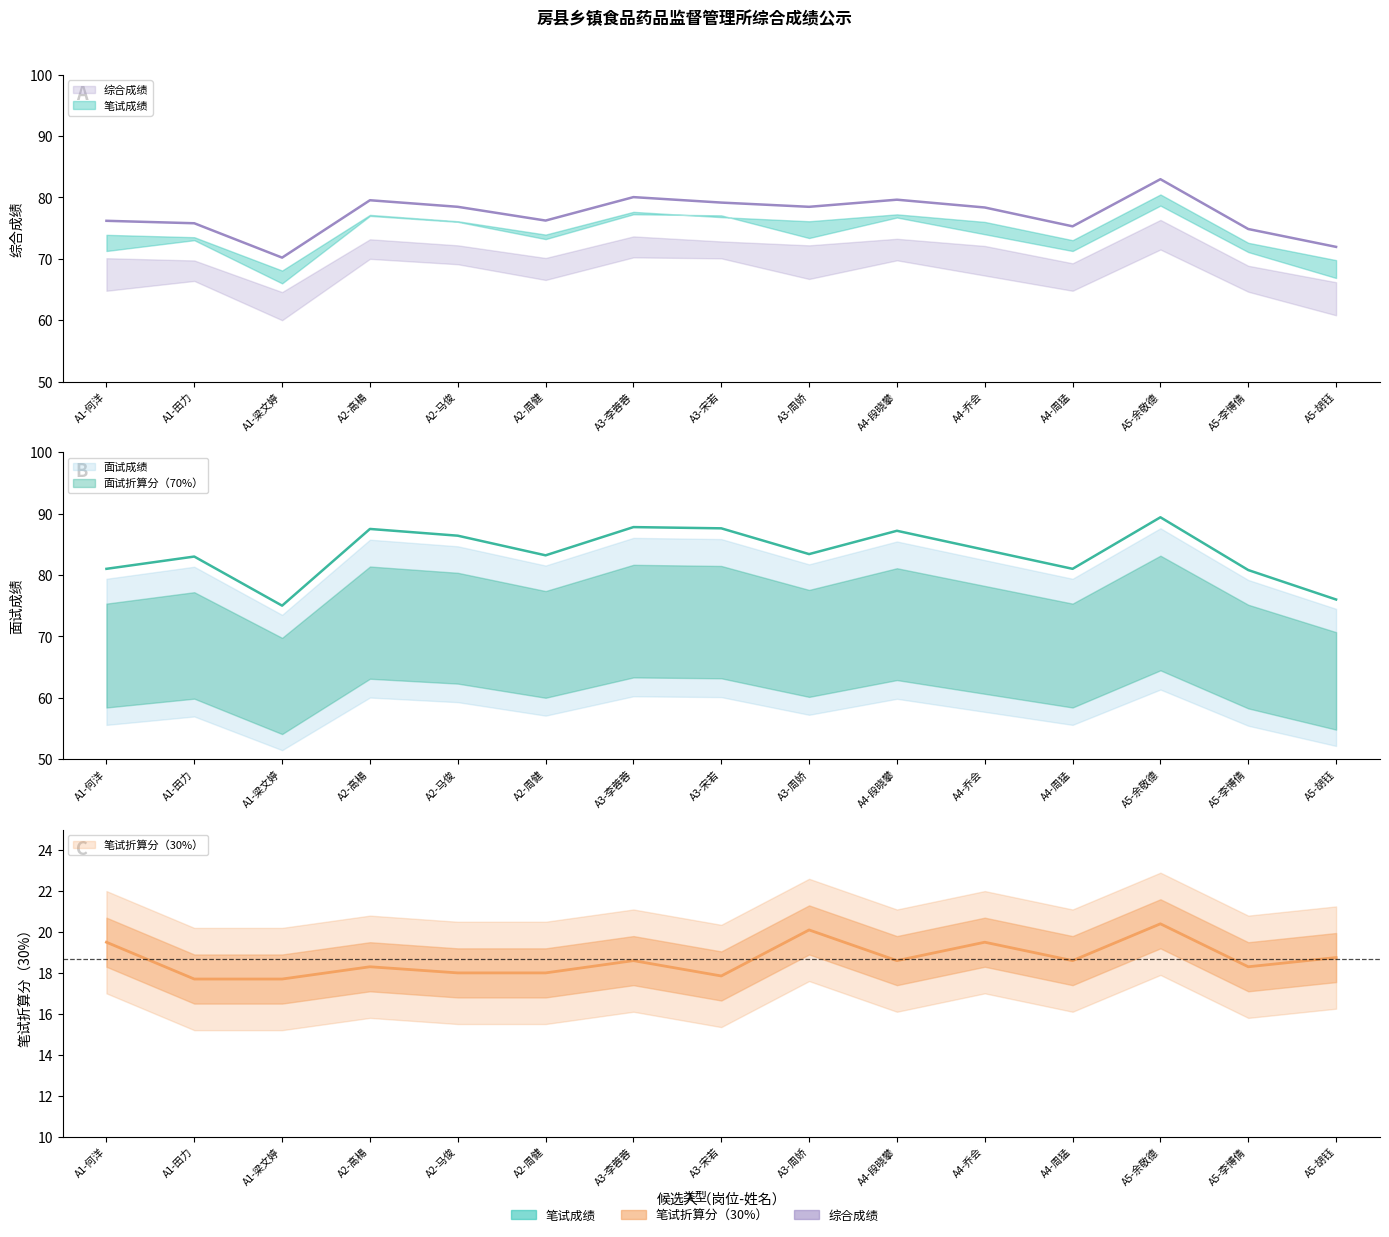

Is the value of 面试成绩 at A5-胡钰 greater than the value of 综合成绩 at A3-李蓉蓉?

No